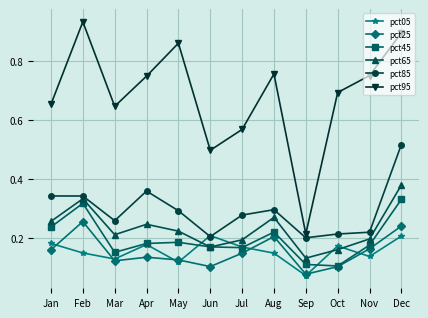

True or false: pct95 and pct65 cross at least once.

False